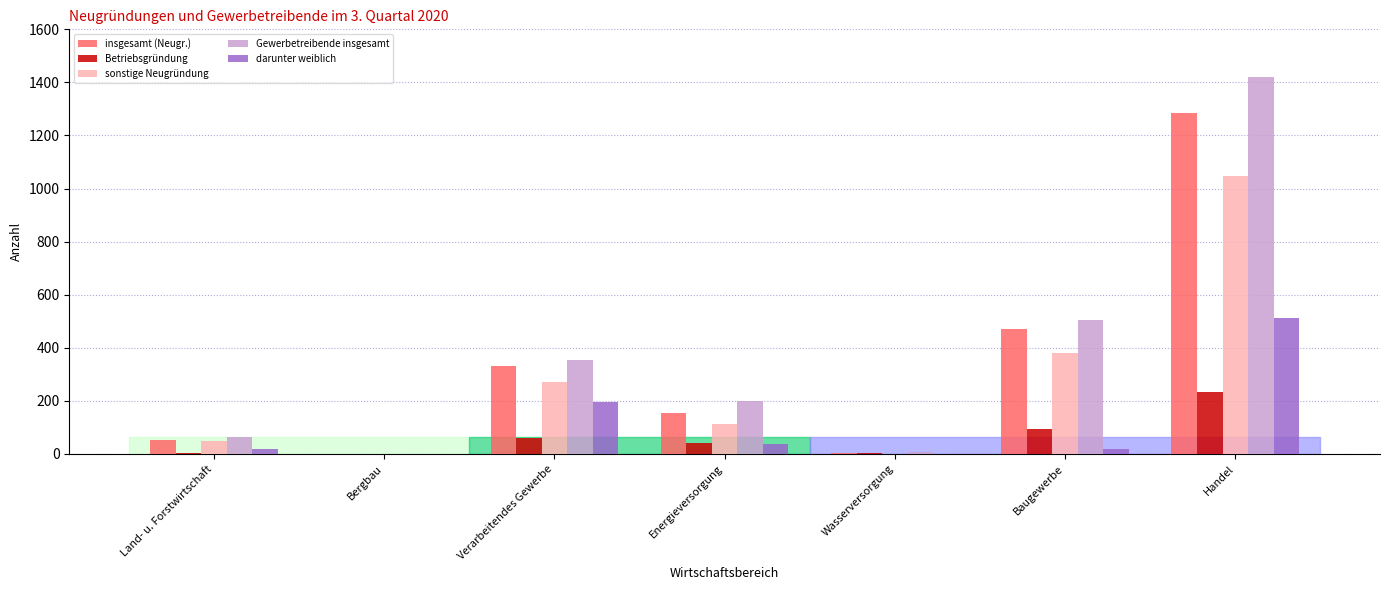

What is the difference between the darunter weiblich values at Bergbau and Verarbeitendes Gewerbe?

194